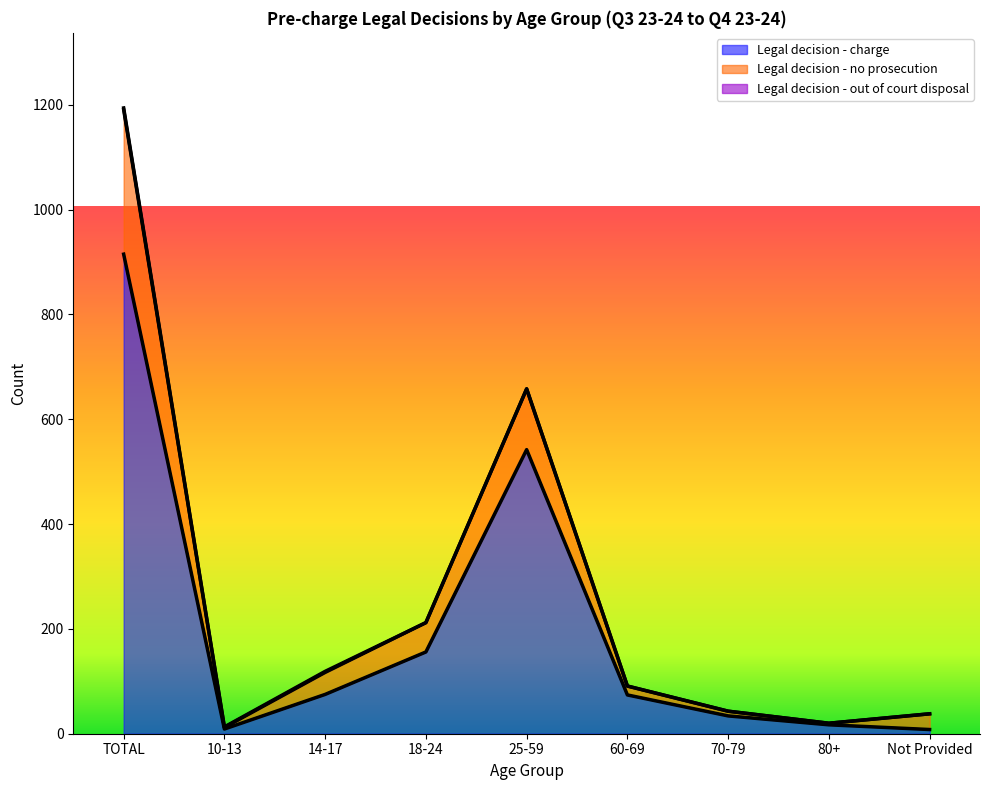

The value of Legal decision - charge at 60-69 is 74. True or false?

True